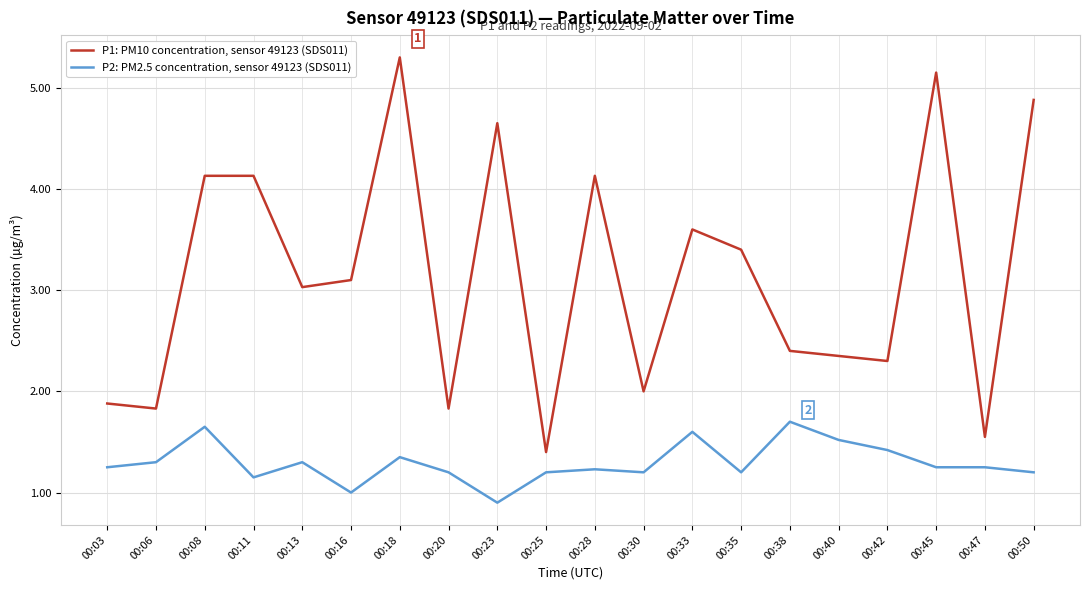

What is the greatest value displayed?

5.3